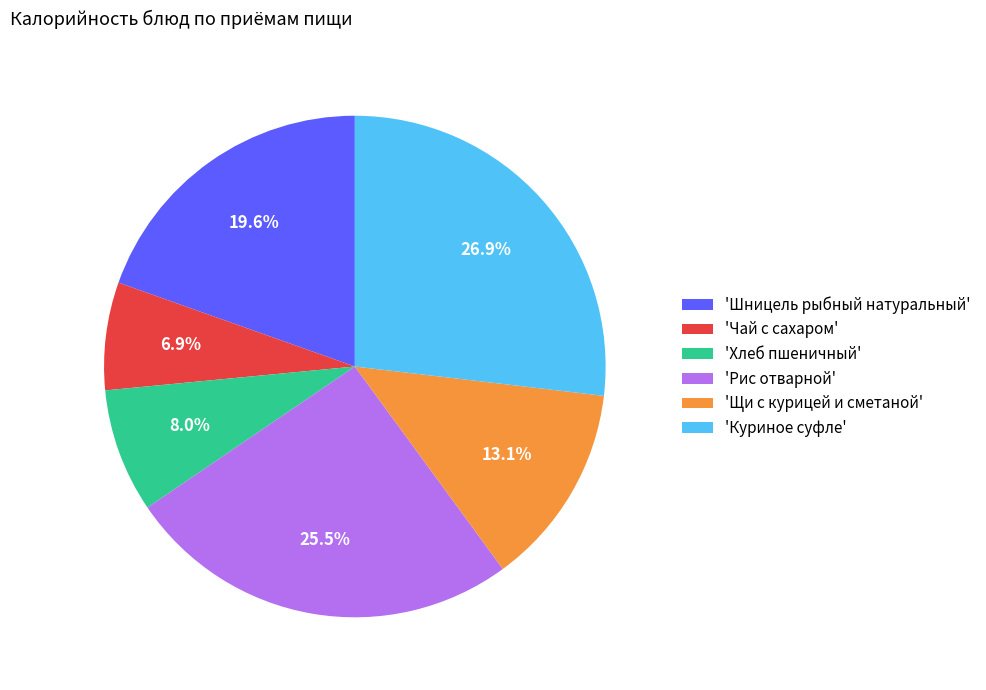

Between 'Чай с сахаром' and 'Хлеб пшеничный', which is larger?

'Хлеб пшеничный'